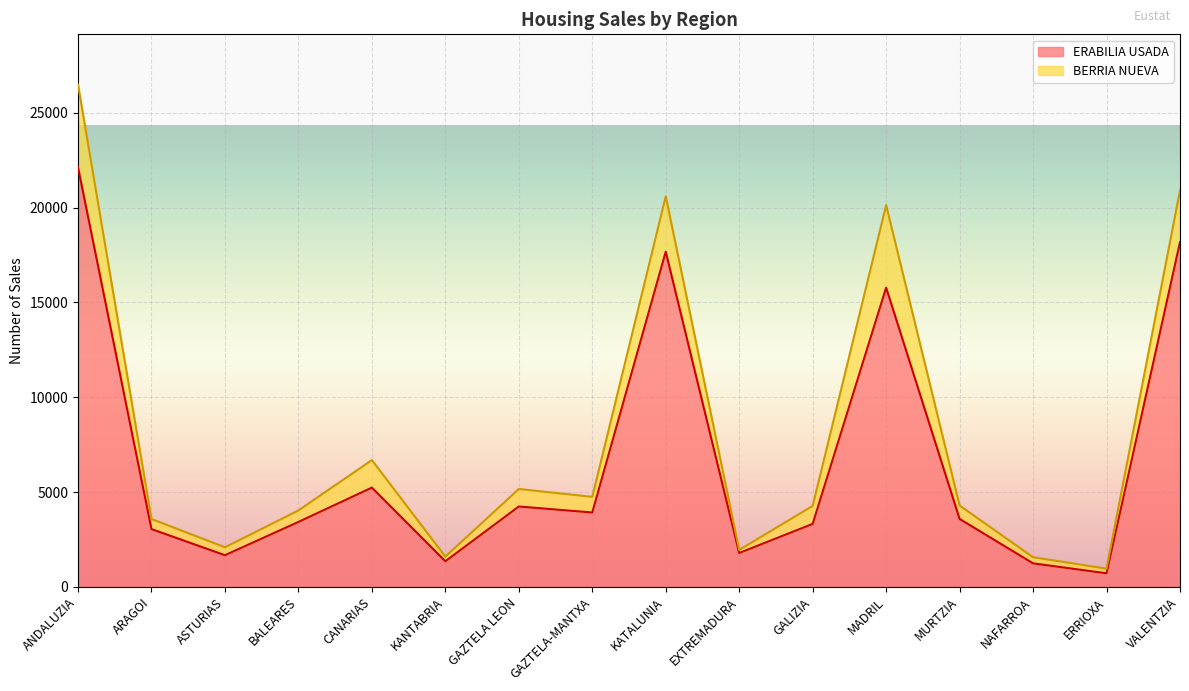

How many categories are shown in the chart?

16